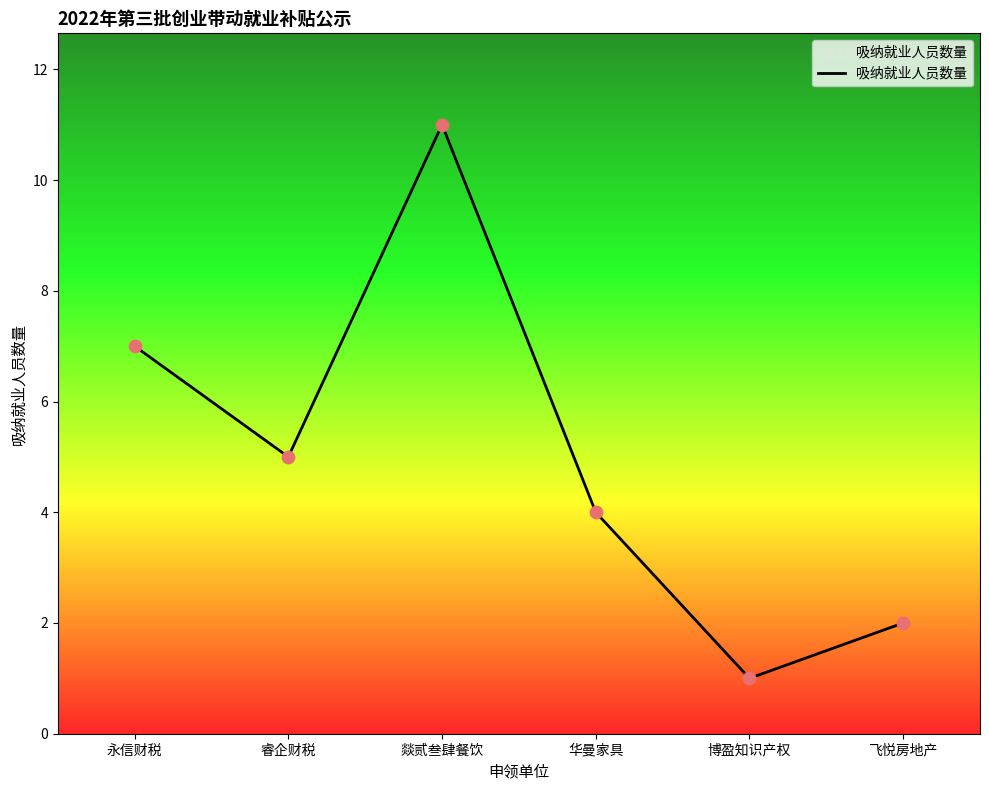

Approximately how many times larger is the value at 睿企财税 compared to 燚贰叁肆餐饮?

0.5